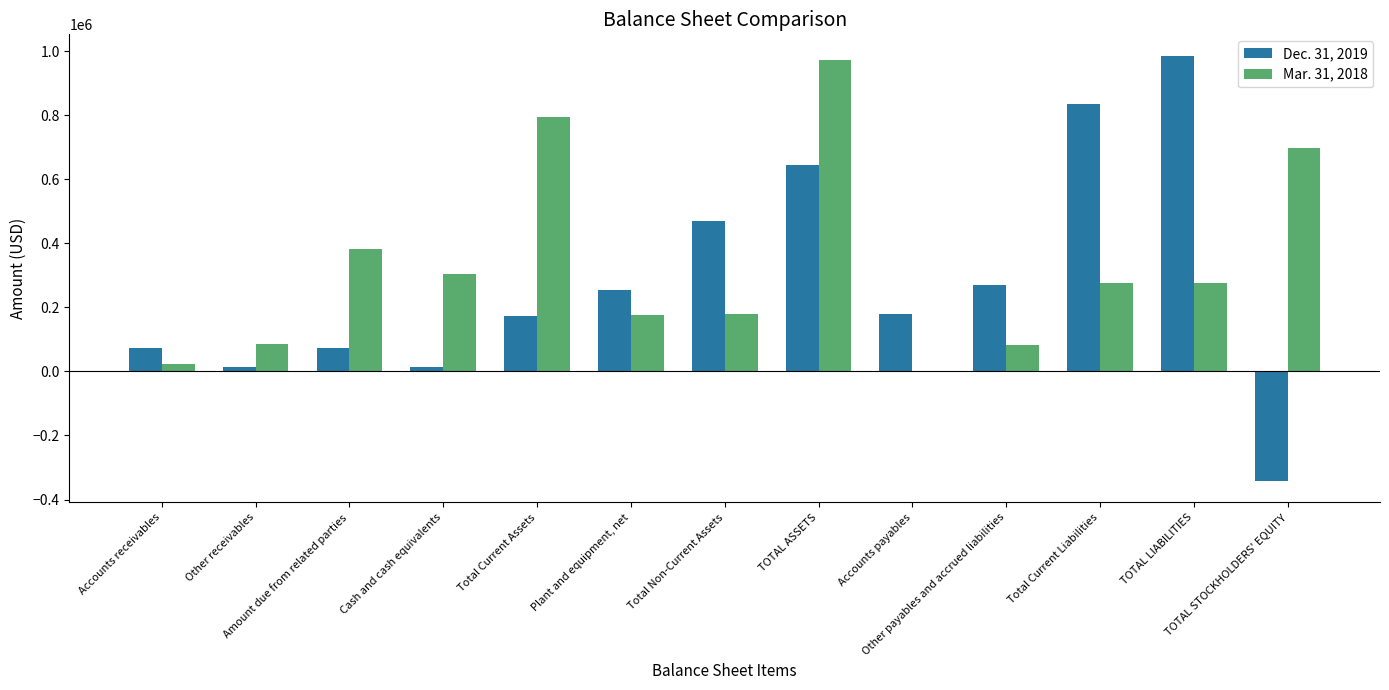

What is the greatest value displayed?

986052